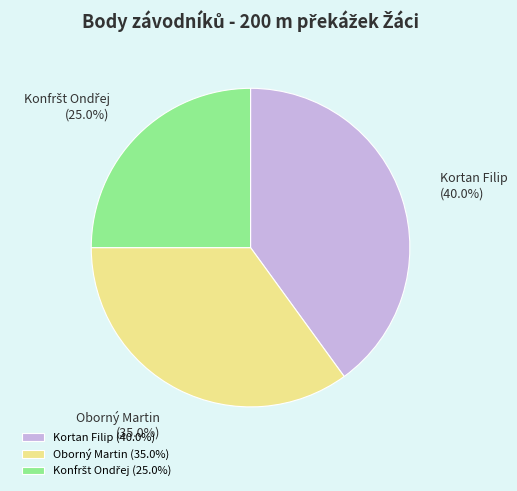

Approximately how many times larger is the value at Oborný Martin (35.0%) compared to Kortan Filip (40.0%)?

0.9